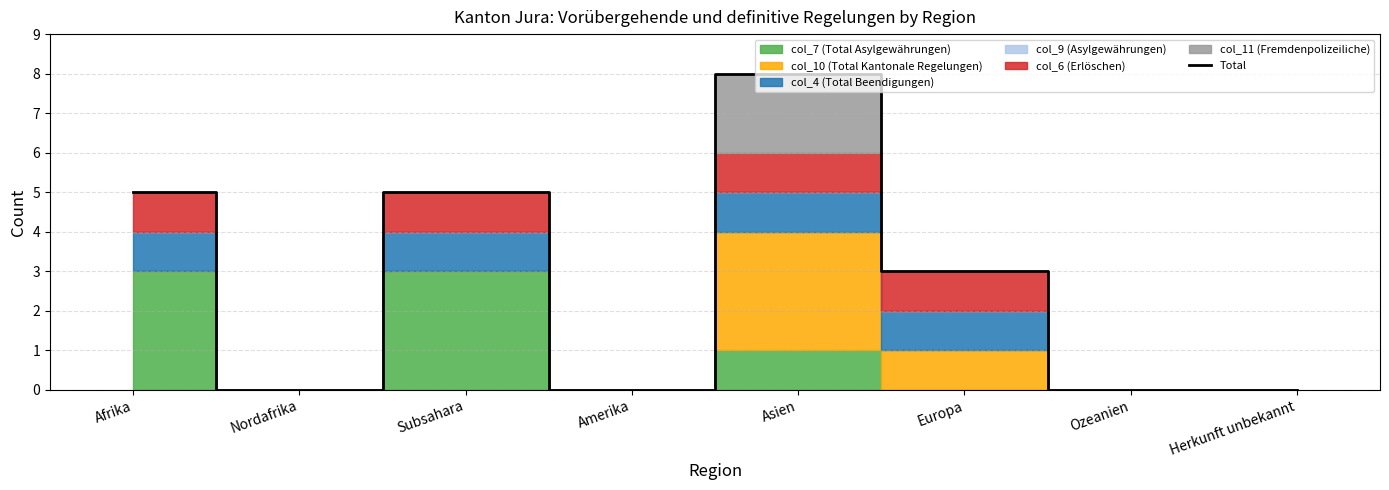

What is the average value?

3